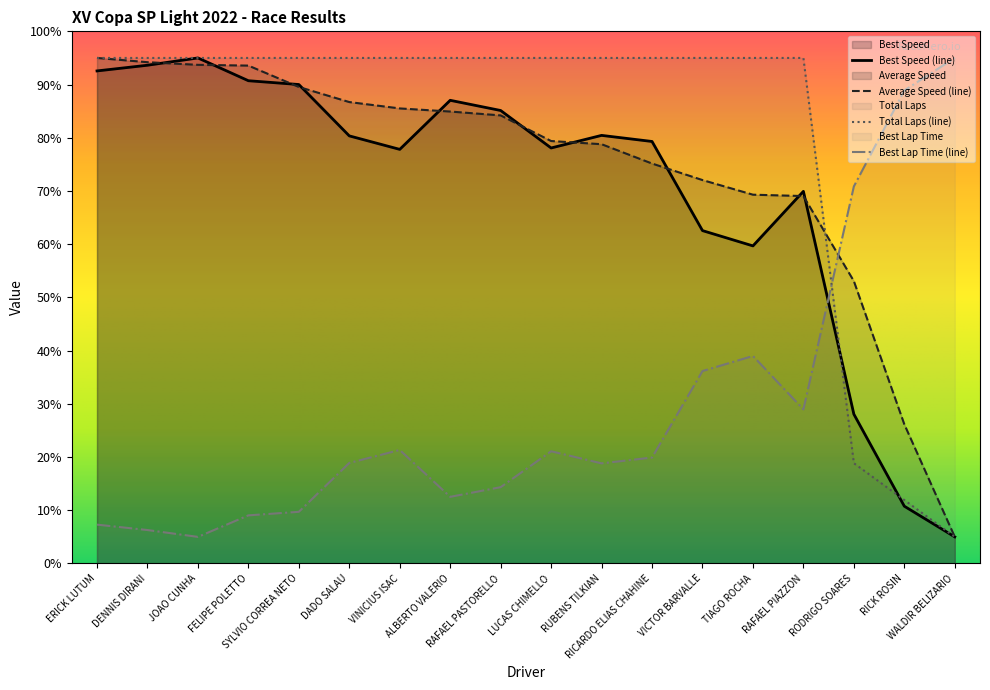

At which label does Total Time reach its peak?

ERICK LUTUM